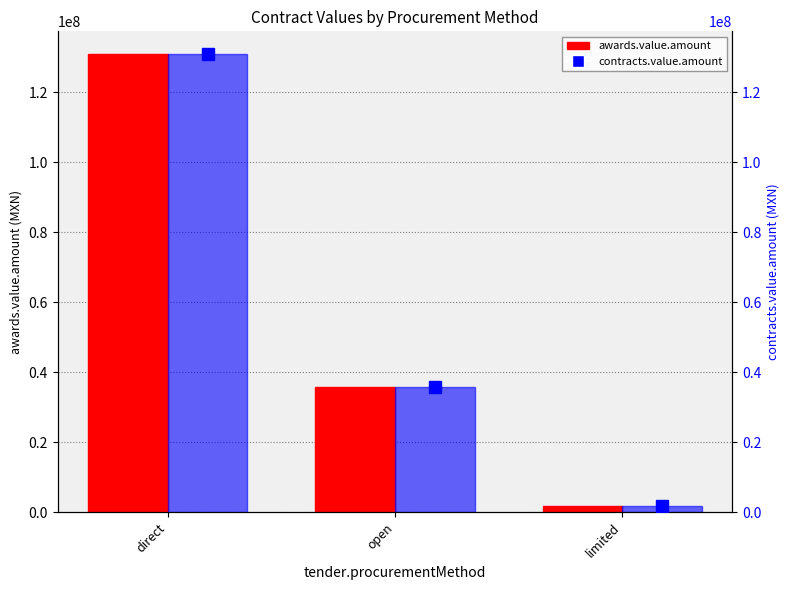

Where is awards.value.amount nearest to the value 66348072?

open